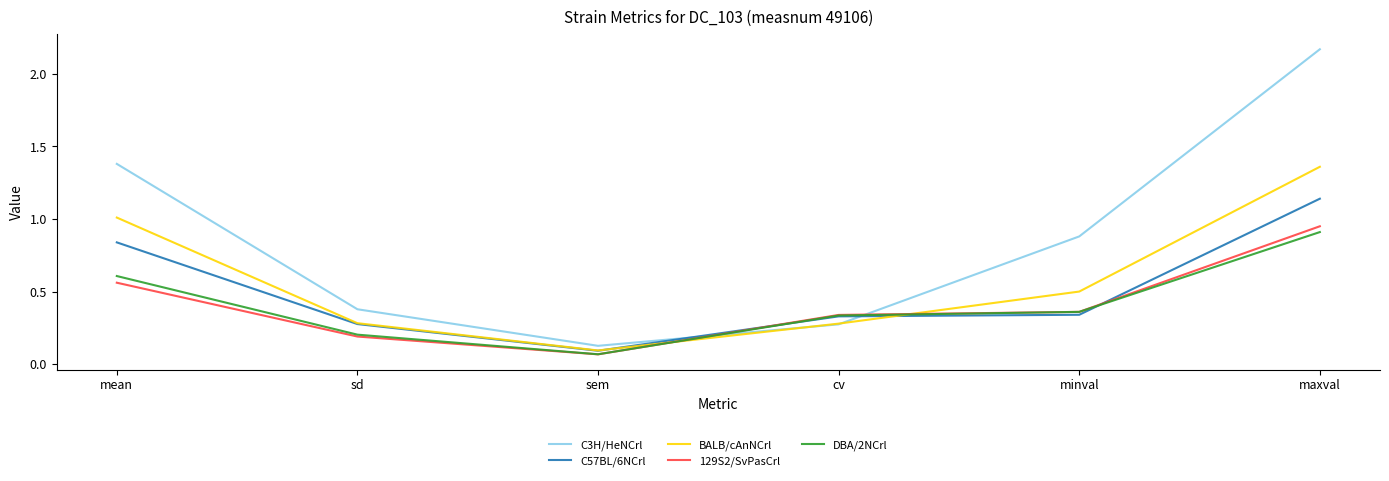

The value of C57BL/6NCrl at cv is 0.1. True or false?

False